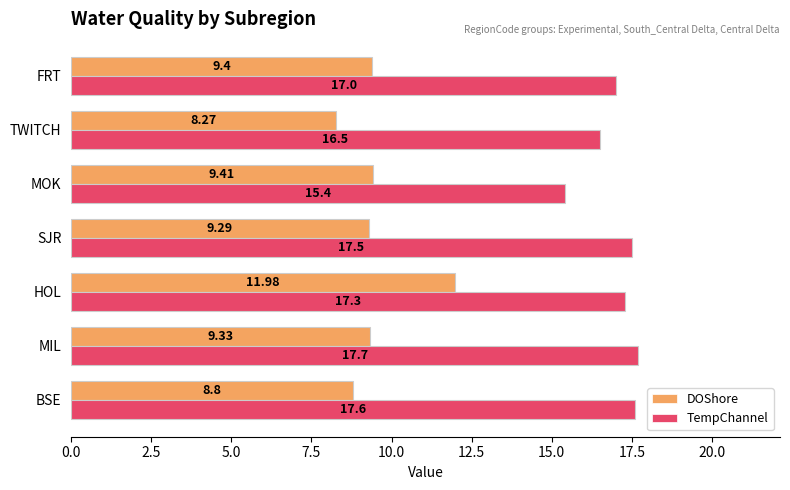

At which label does TempChannel reach its minimum?

MOK